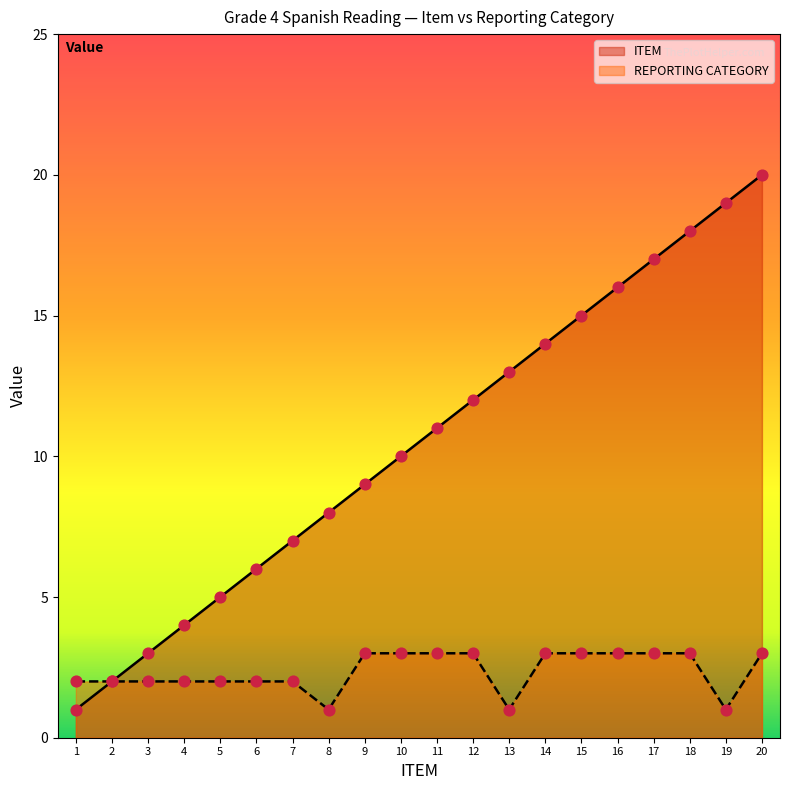

Which series has the largest total across all categories?

ITEM